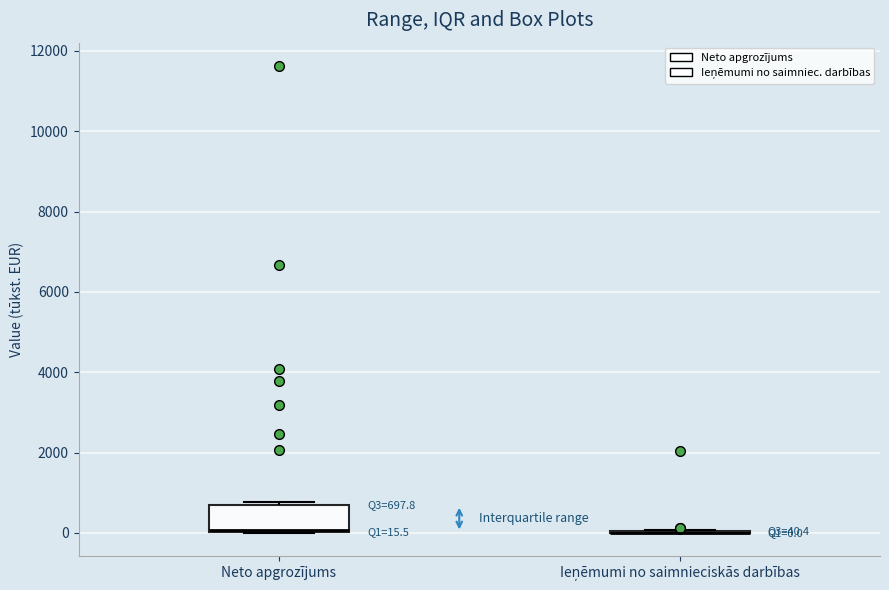

Which box is the tallest, from its lower edge to its upper edge?

Neto apgrozījums